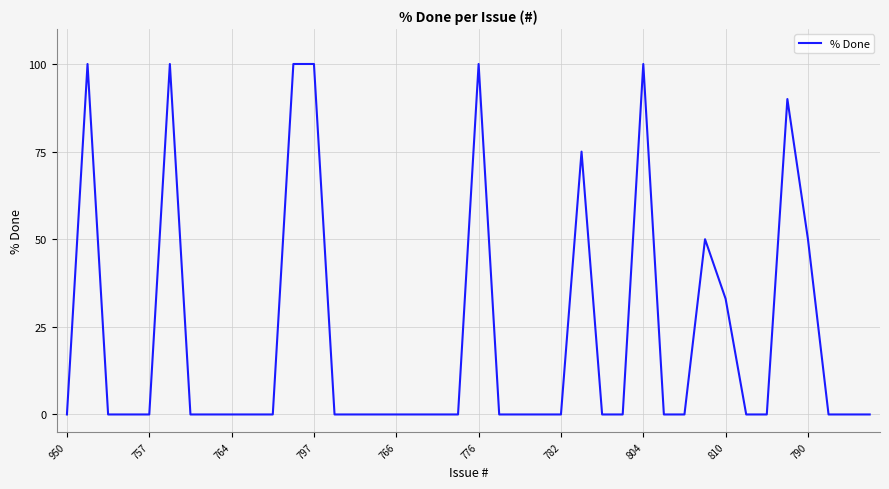

What is the greatest value displayed?

100